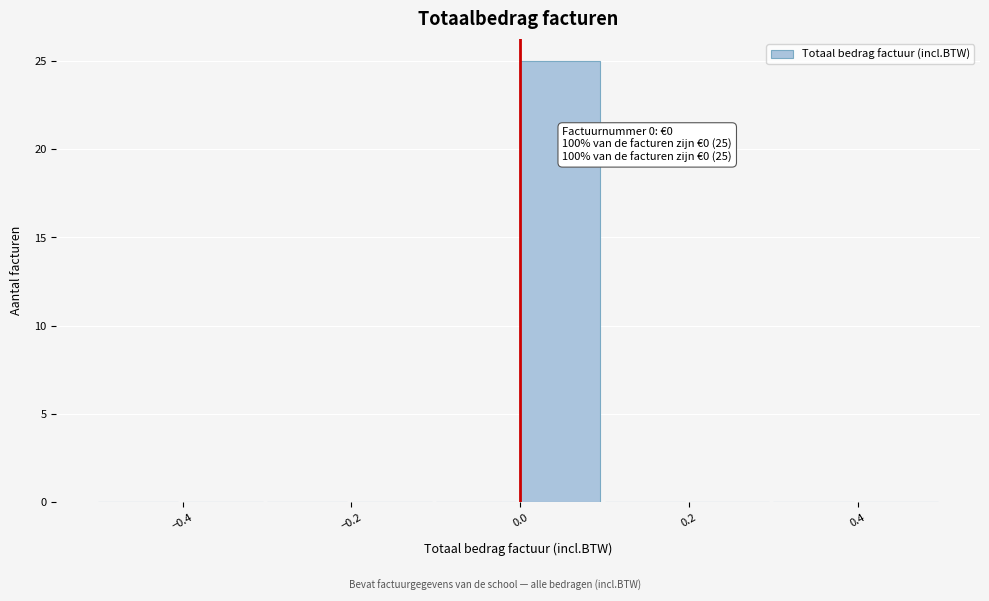

Which range on the x-axis has the tallest bar?

0.0 to 0.1